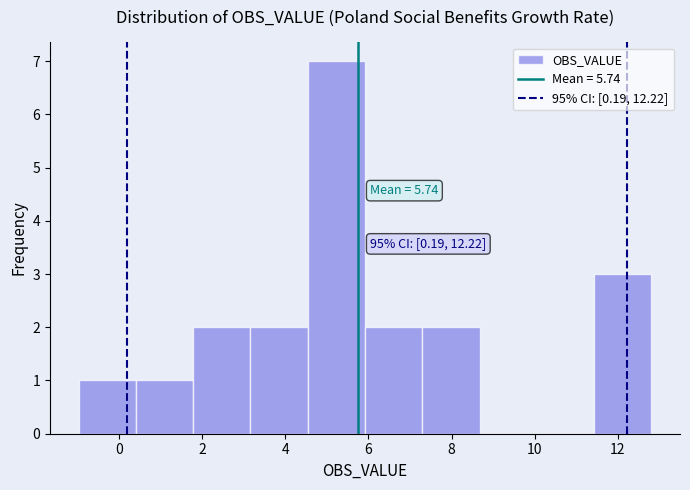

Which range on the x-axis has the tallest bar?

4.6 to 6.0